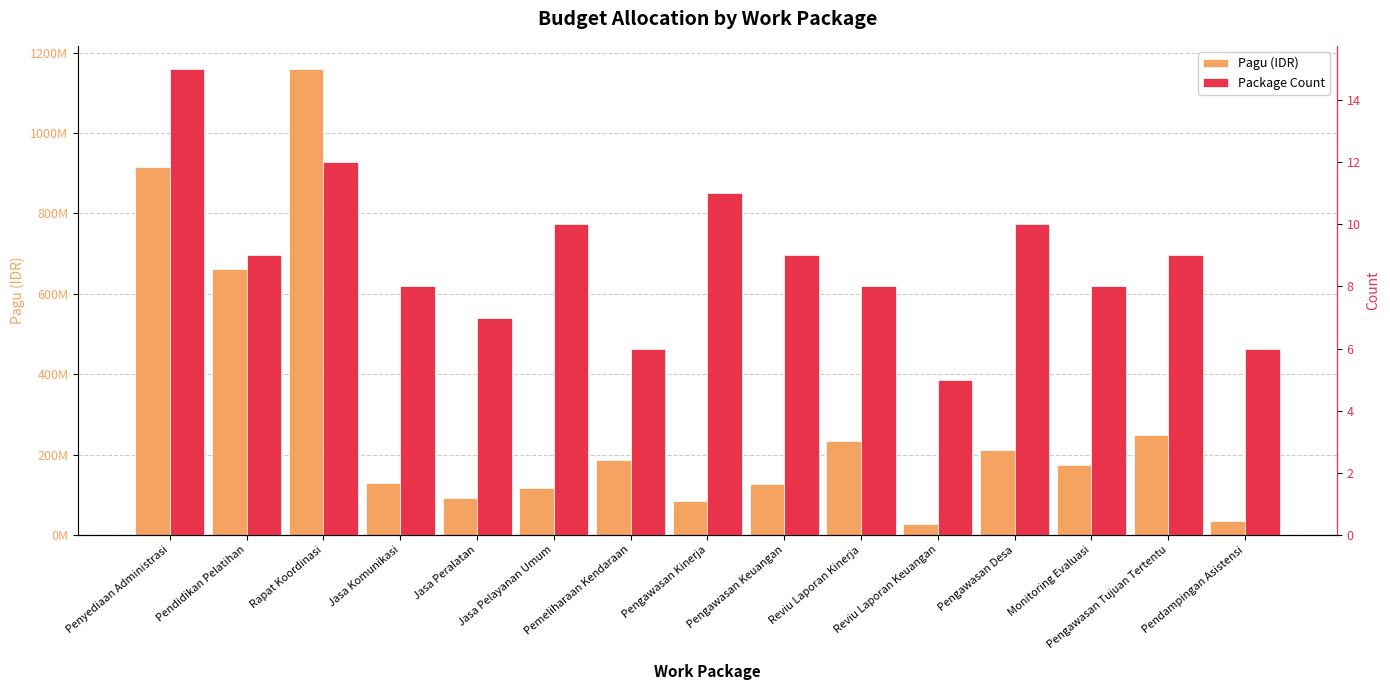

Is it true that Pagu (IDR) equals 297339485 at Pemeliharaan Kendaraan?

False